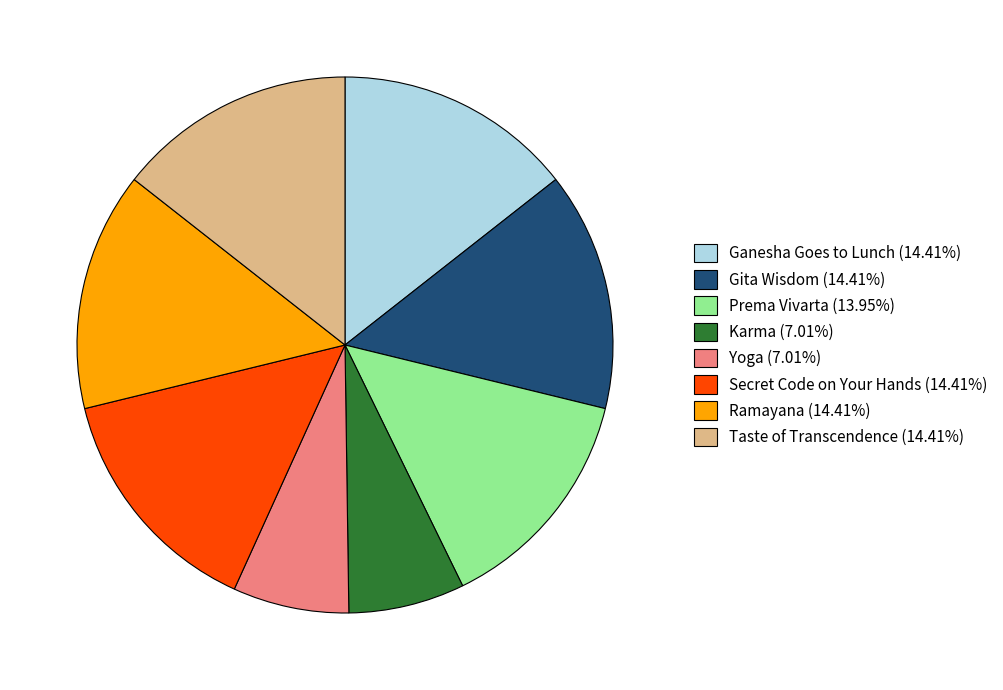

What is the ratio of the value at Taste of Transcendence (14.41%) to the value at Yoga (7.01%)?

2.1